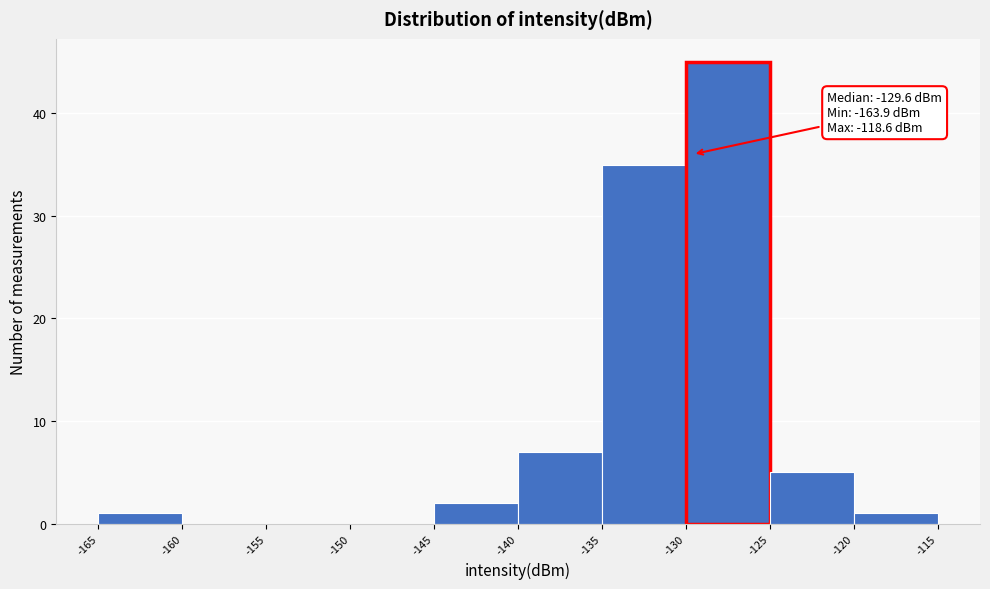

Which range on the x-axis has the tallest bar?

-130 to -125